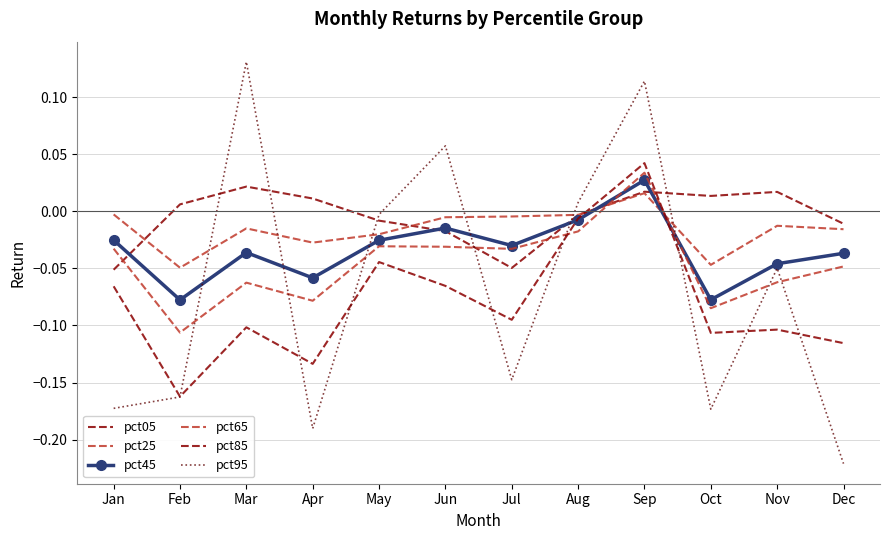

True or false: pct25 has a value of -0.0 at May.

False